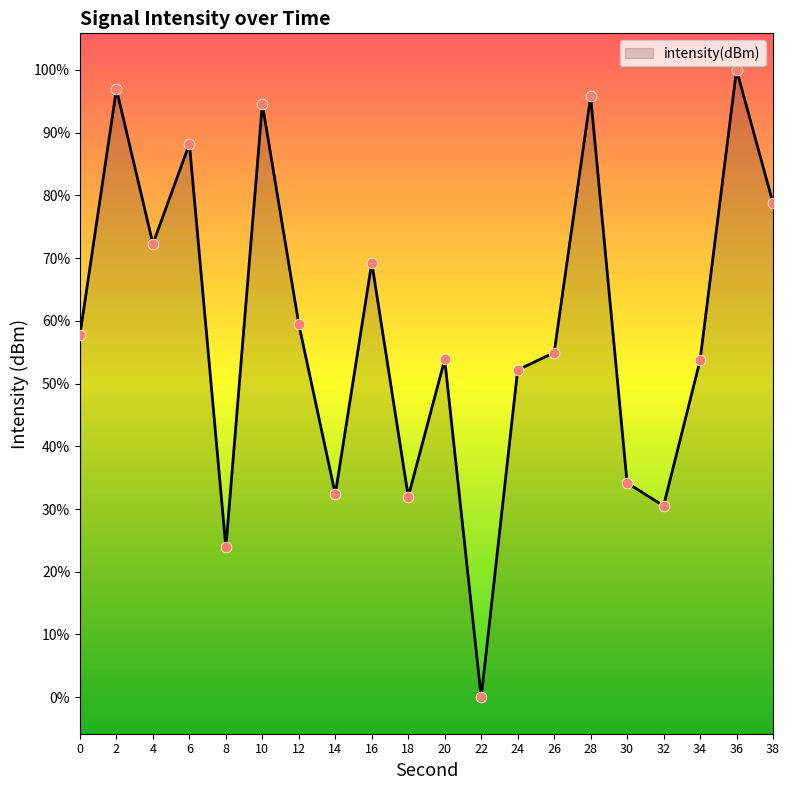

Which has a higher value, 22 or 8?

8